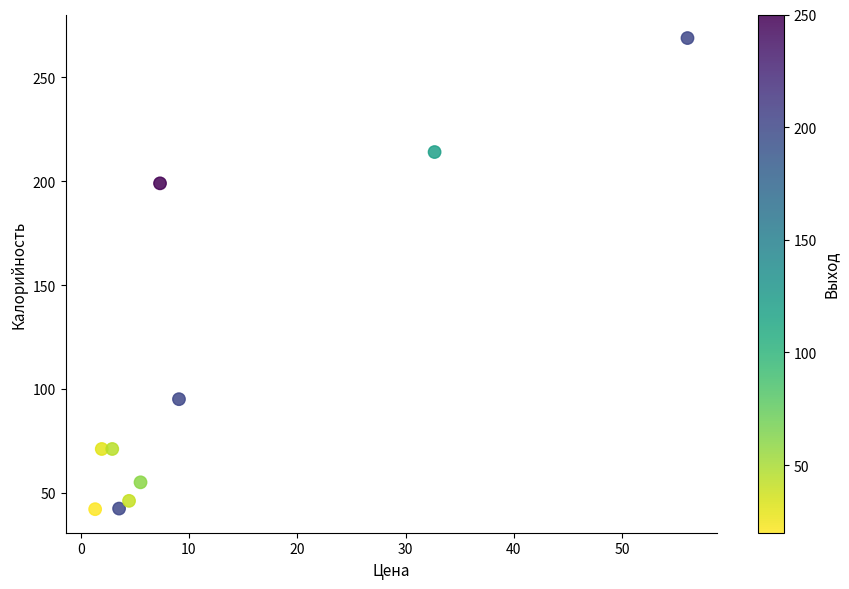

What is the range of X values (max minus min)?

54.7